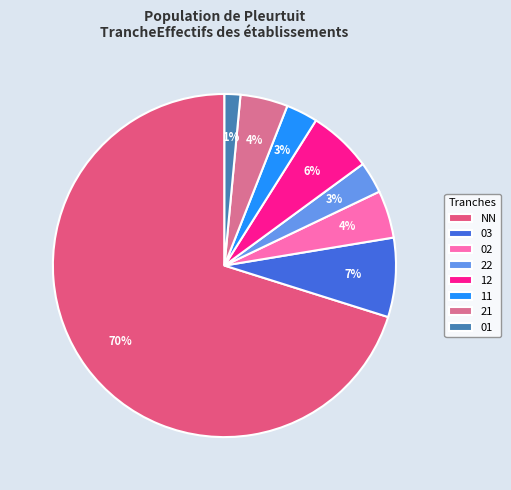

How many slices are in this pie chart?

8